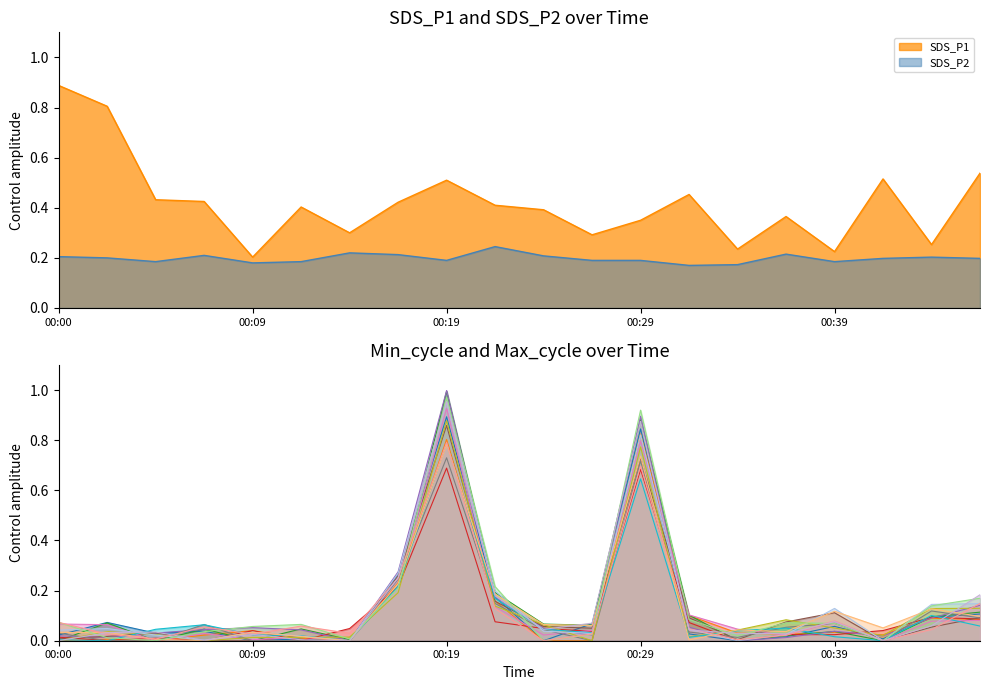

Which series has the largest total across all categories?

SDS_P1